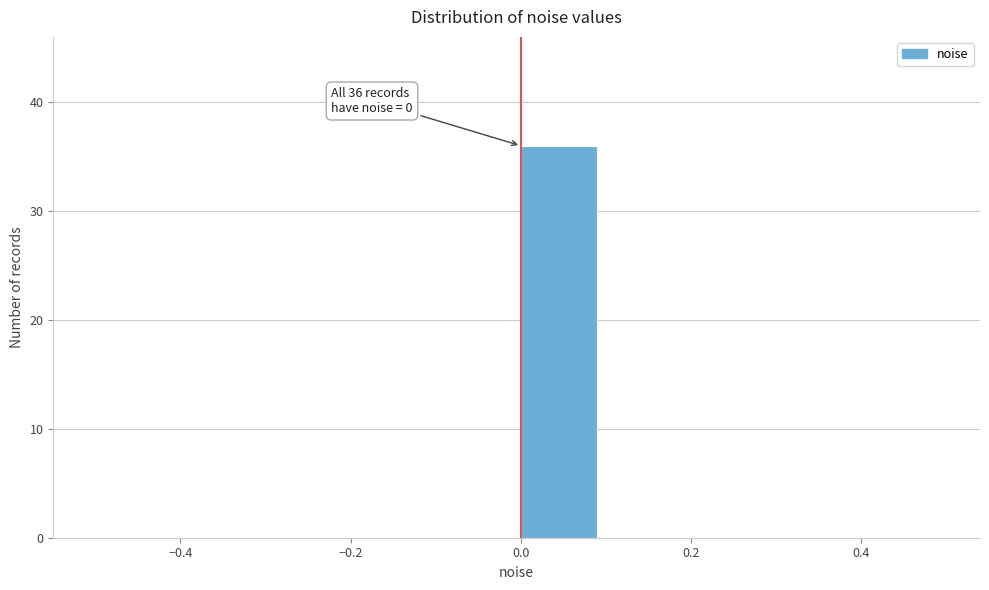

Over which range of the x-axis is the bar tallest?

0.0 to 0.1